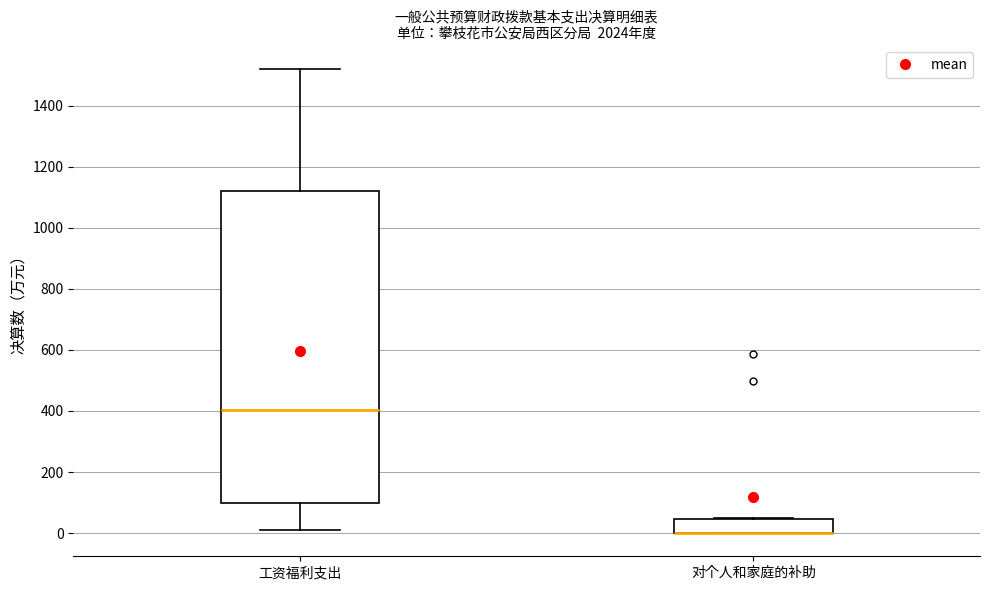

Which box is the tallest, from its lower edge to its upper edge?

工资福利支出